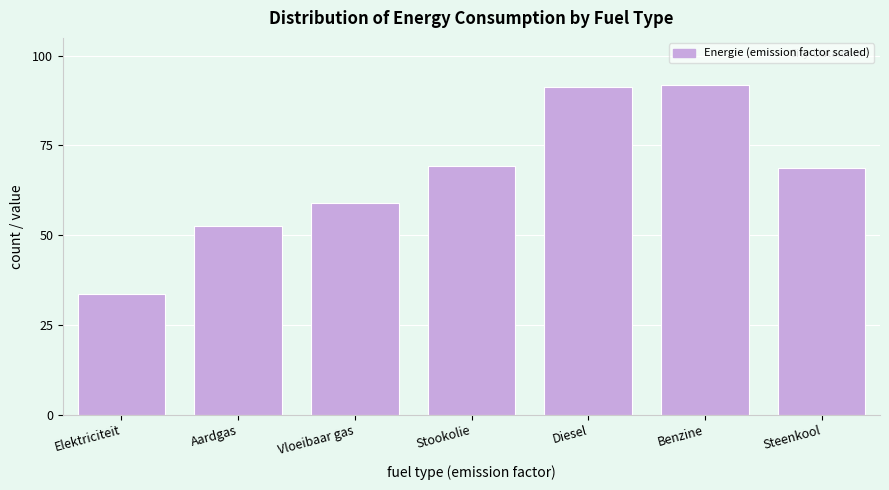

Reading left to right, extract all data points from this chart.

Elektriciteit=33.6	Aardgas=52.5	Vloeibaar gas=59.0	Stookolie=69.4	Diesel=91.2	Benzine=92.0	Steenkool=68.6